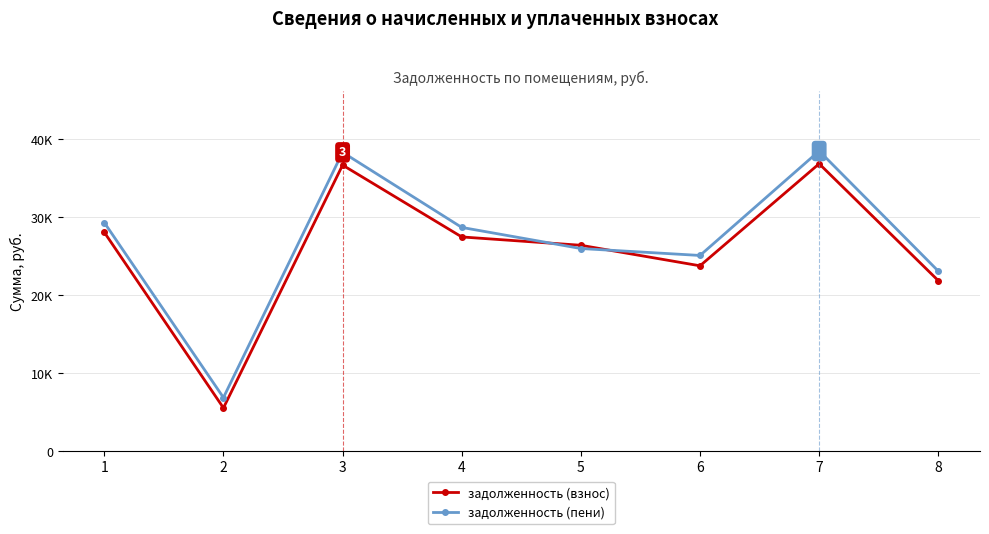

What are all the series names shown in the legend?

задолженность (взнос), задолженность (пени)